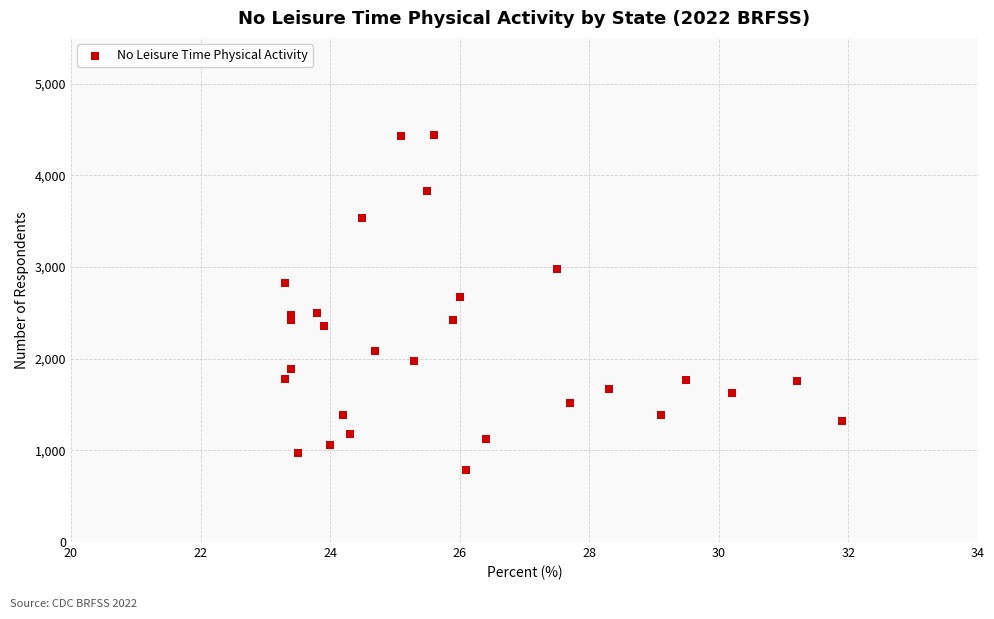

What is the range of Y values (max minus min)?

3653